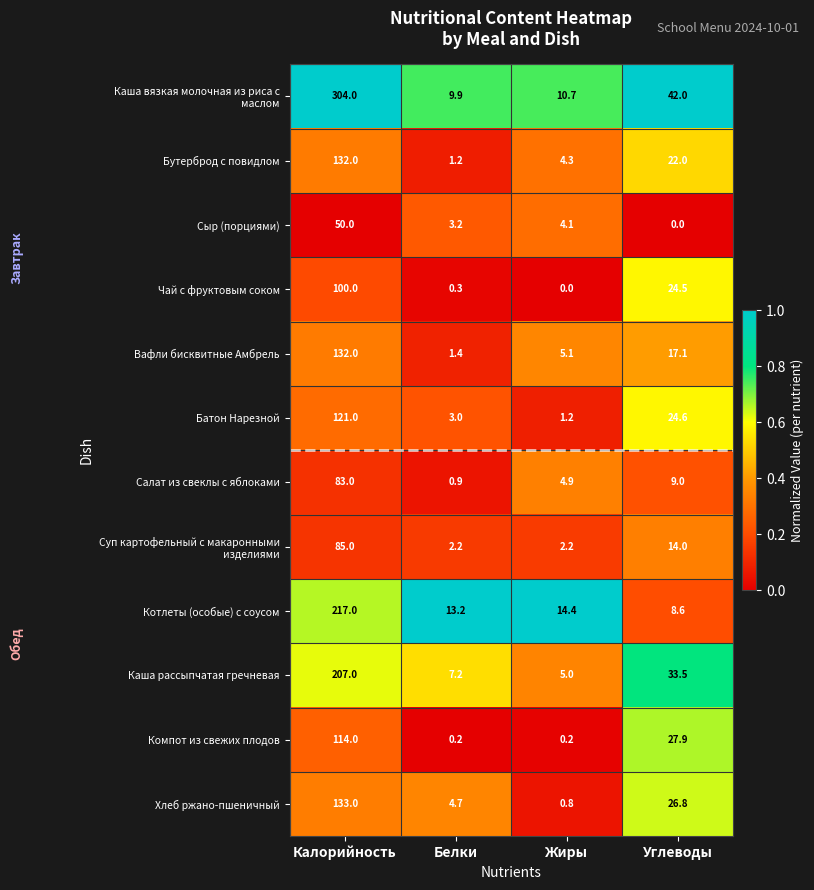

What is the highest value of the Салат из свеклы с яблоками series?

83.0